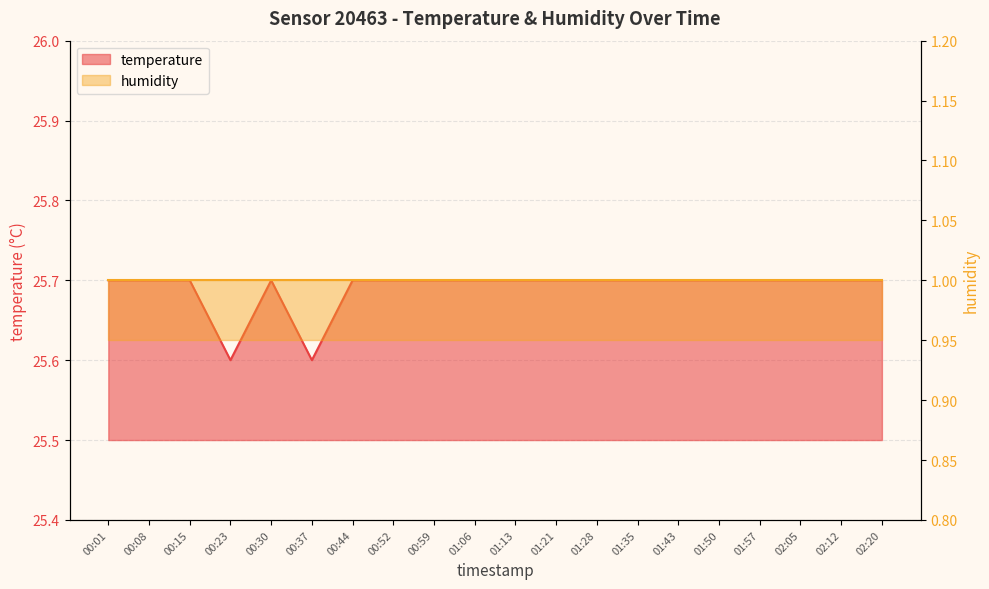

What is the difference between the maximum and minimum values?

0.1